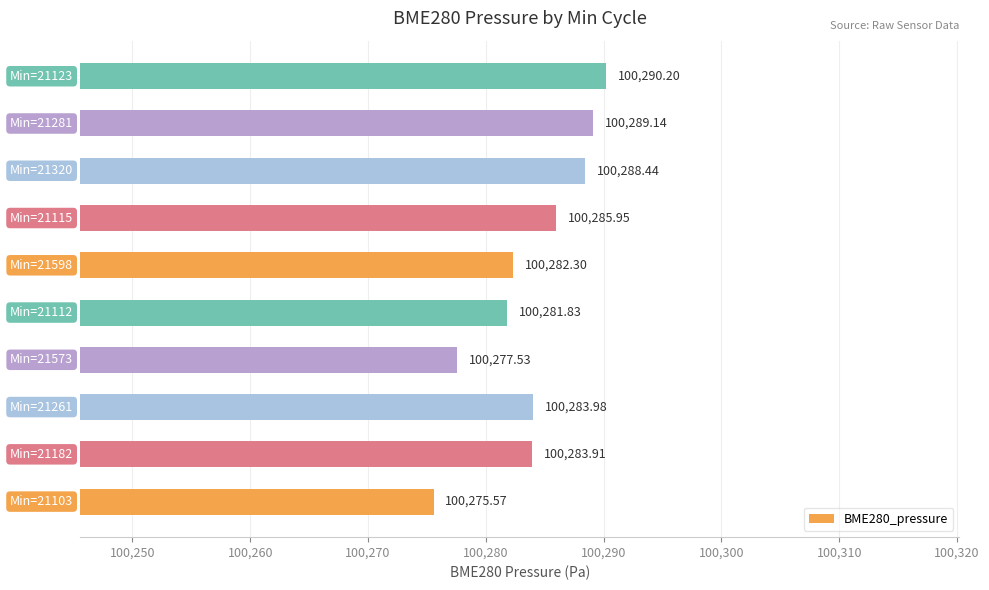

What is the average value?

100283.9